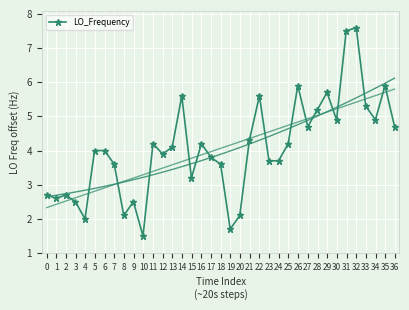

True or false: LO_Frequency has more than 2 interior local peaks.

True